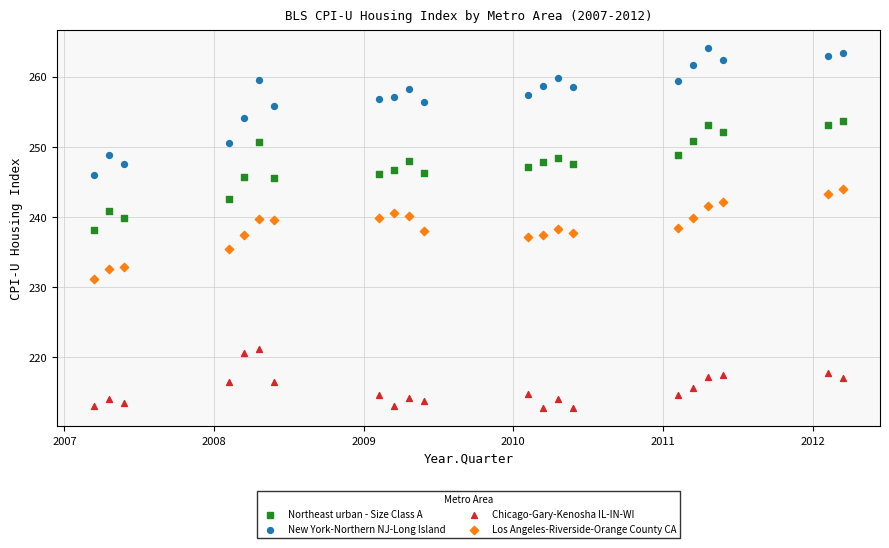

Which series reaches the maximum Y coordinate?

New York-Northern NJ-Long Island